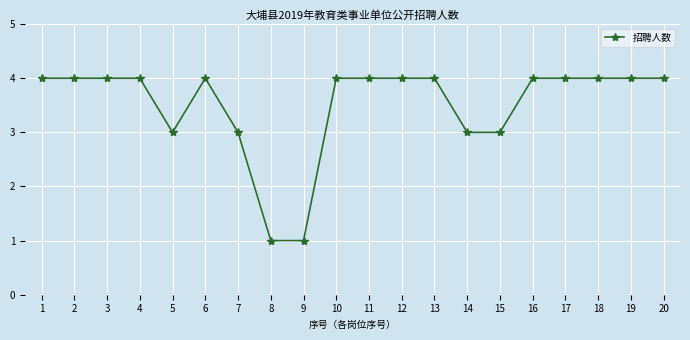

What is the difference between the second highest and minimum values?

3